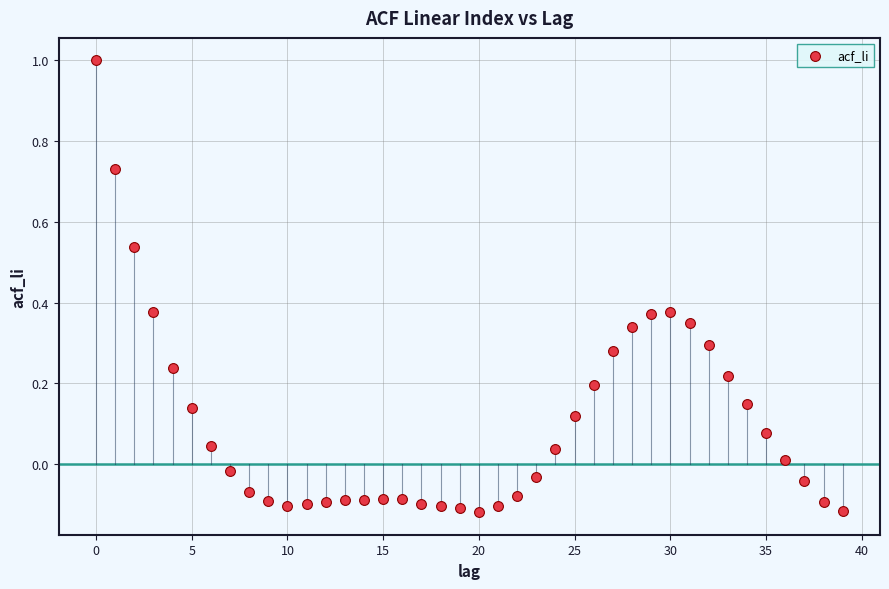

What is the range of Y values (max minus min)?

1.1